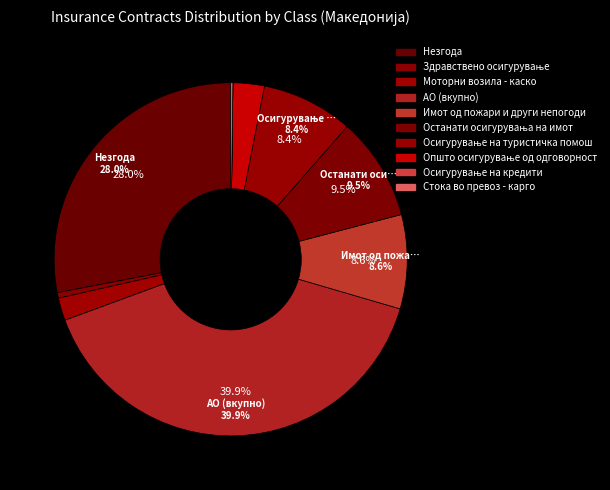

How much of the chart is everything except Незгода?

72.0%